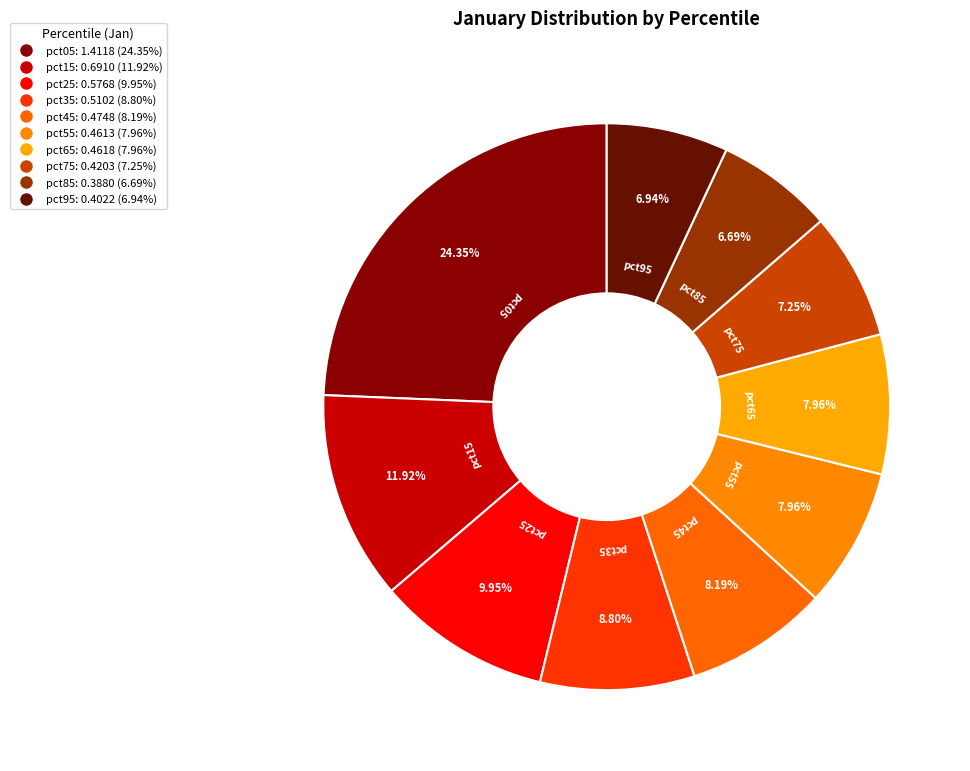

How many segments does this pie chart have?

10